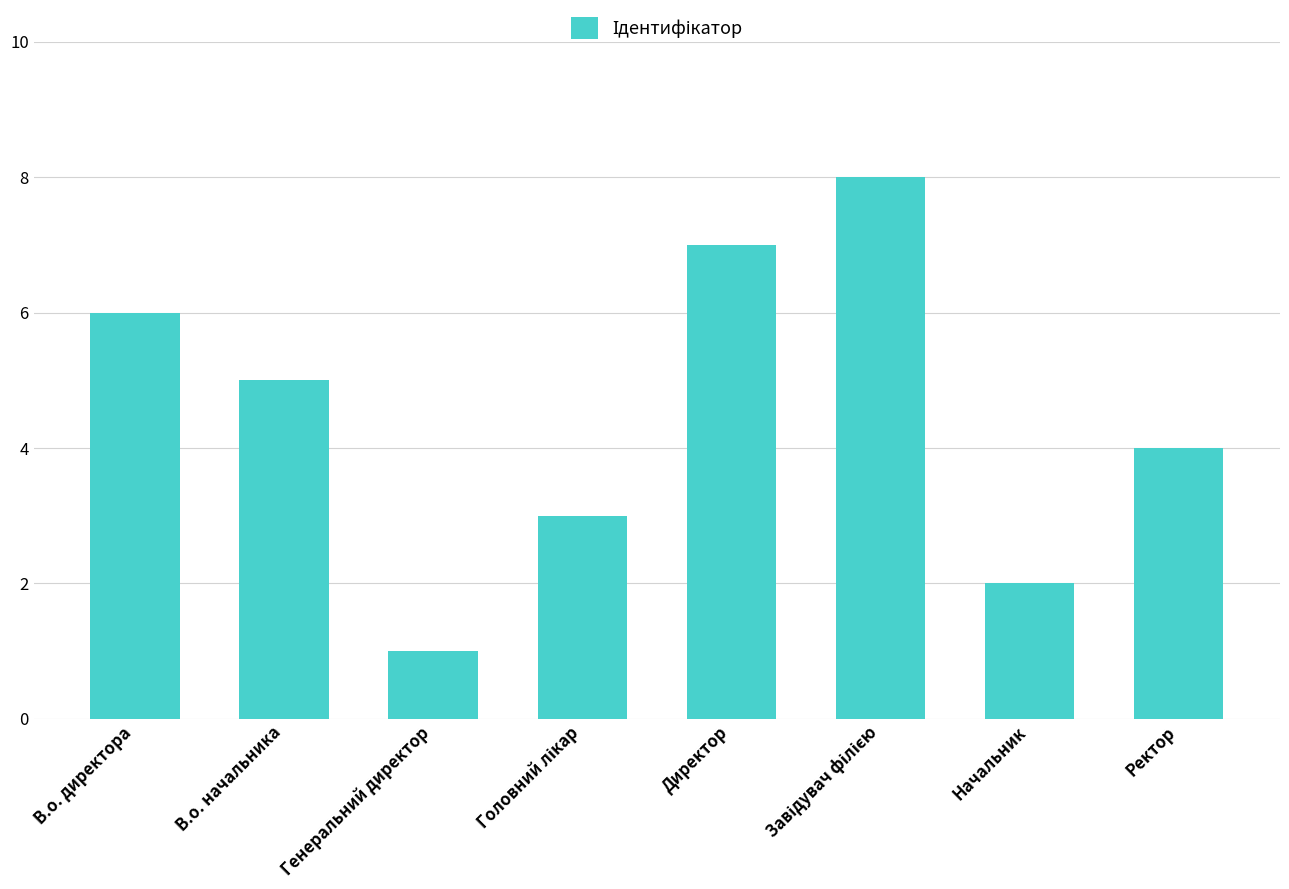

True or false: the data shows 1 at Генеральний директор.

True